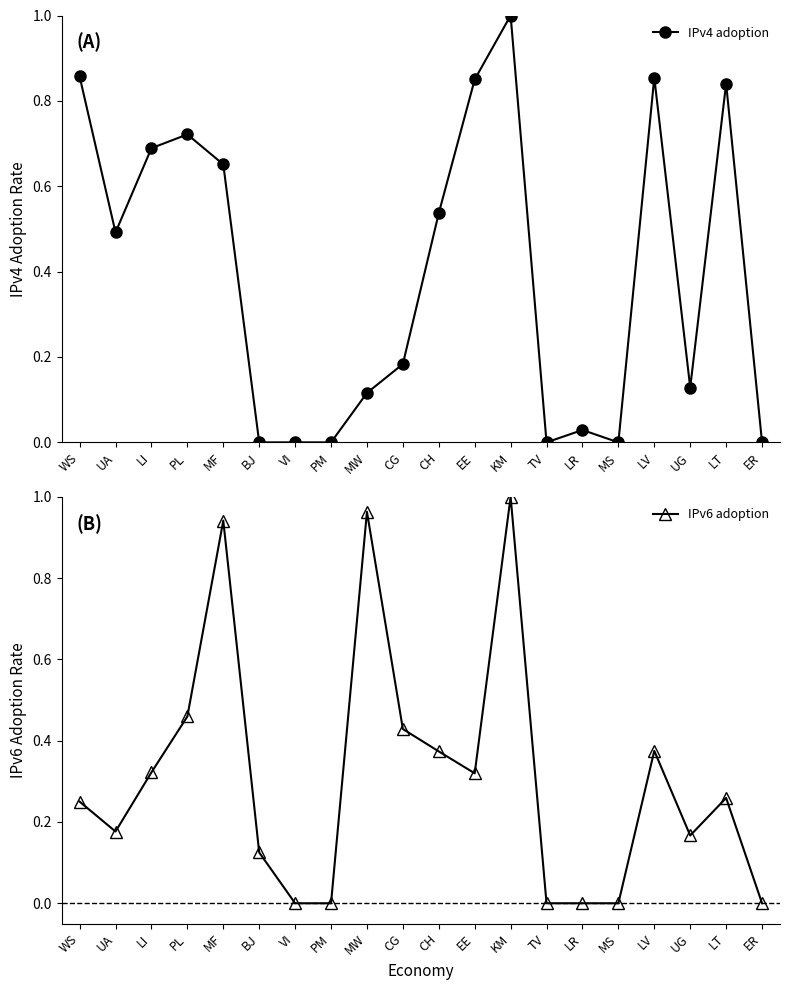

What are all the series names shown in the legend?

IPv4 adoption, IPv6 adoption